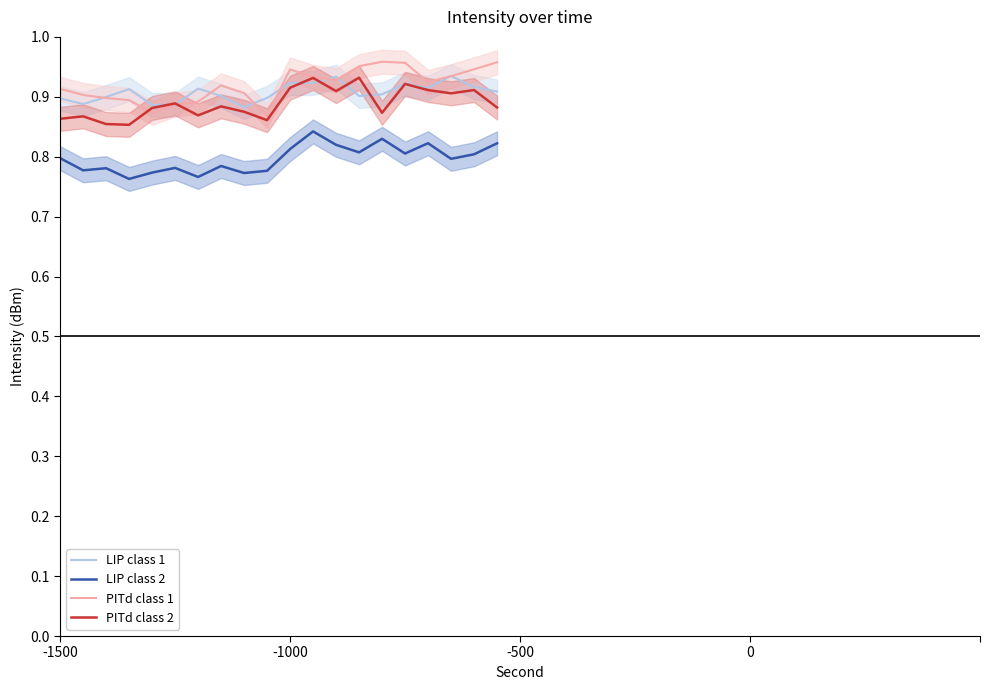

True or false: PITd class 1 and LIP class 2 intersect in this chart.

False